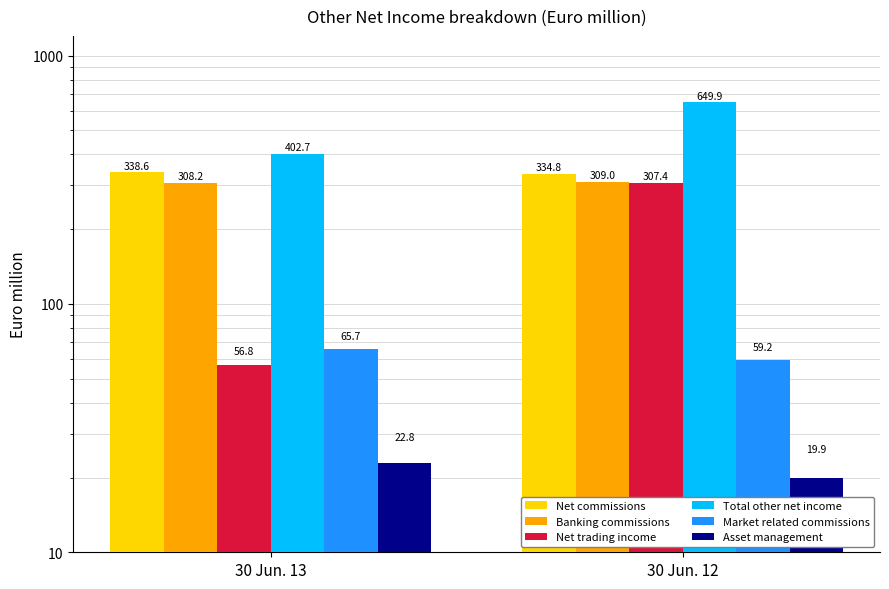

Which series changed the most between 30 Jun. 13 and 30 Jun. 12?

Net trading income